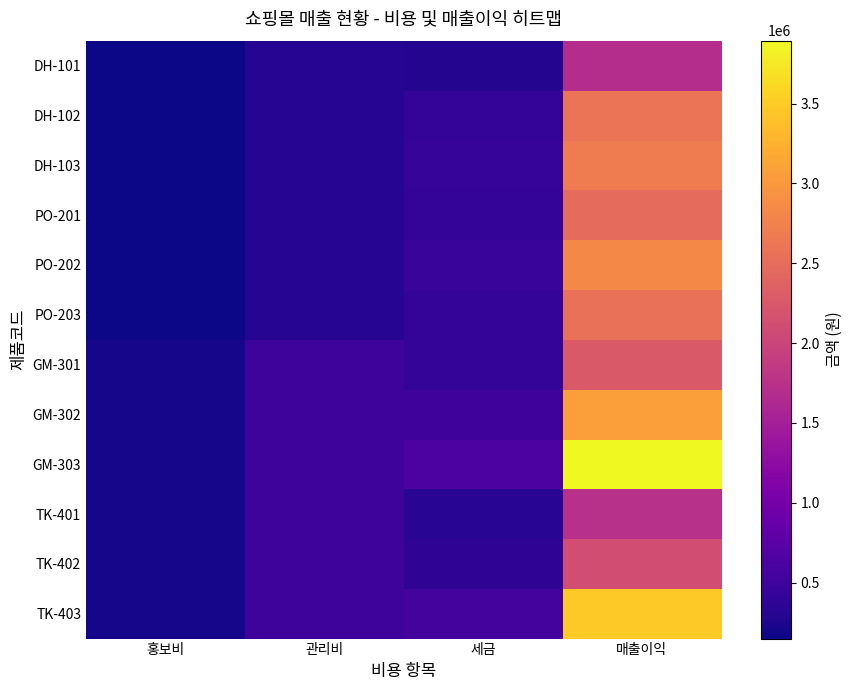

How many categories are shown in the chart?

4